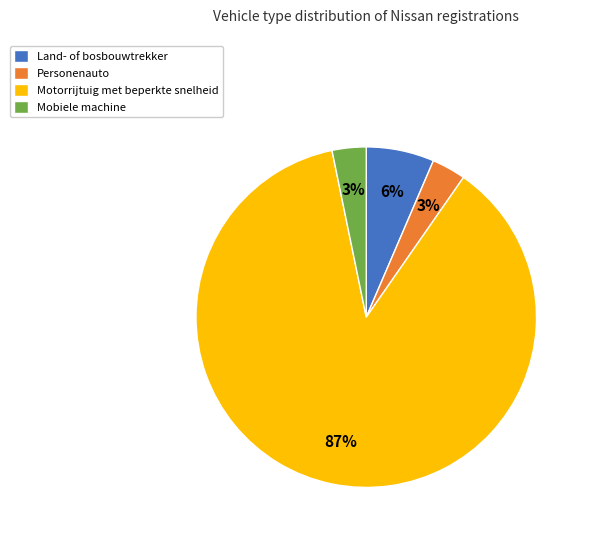

To the nearest percent, what is the combined percentage of Motorrijtuig met beperkte snelheid and Land- of bosbouwtrekker?

94%